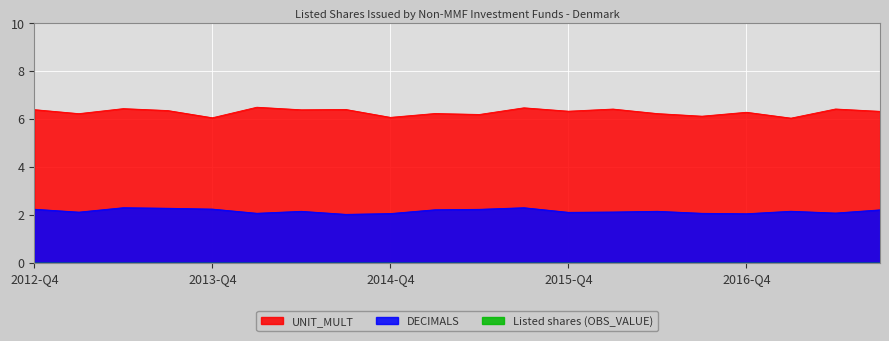

The Listed shares (OBS_VALUE) series shows 0 at 2014-Q3. True or false?

True